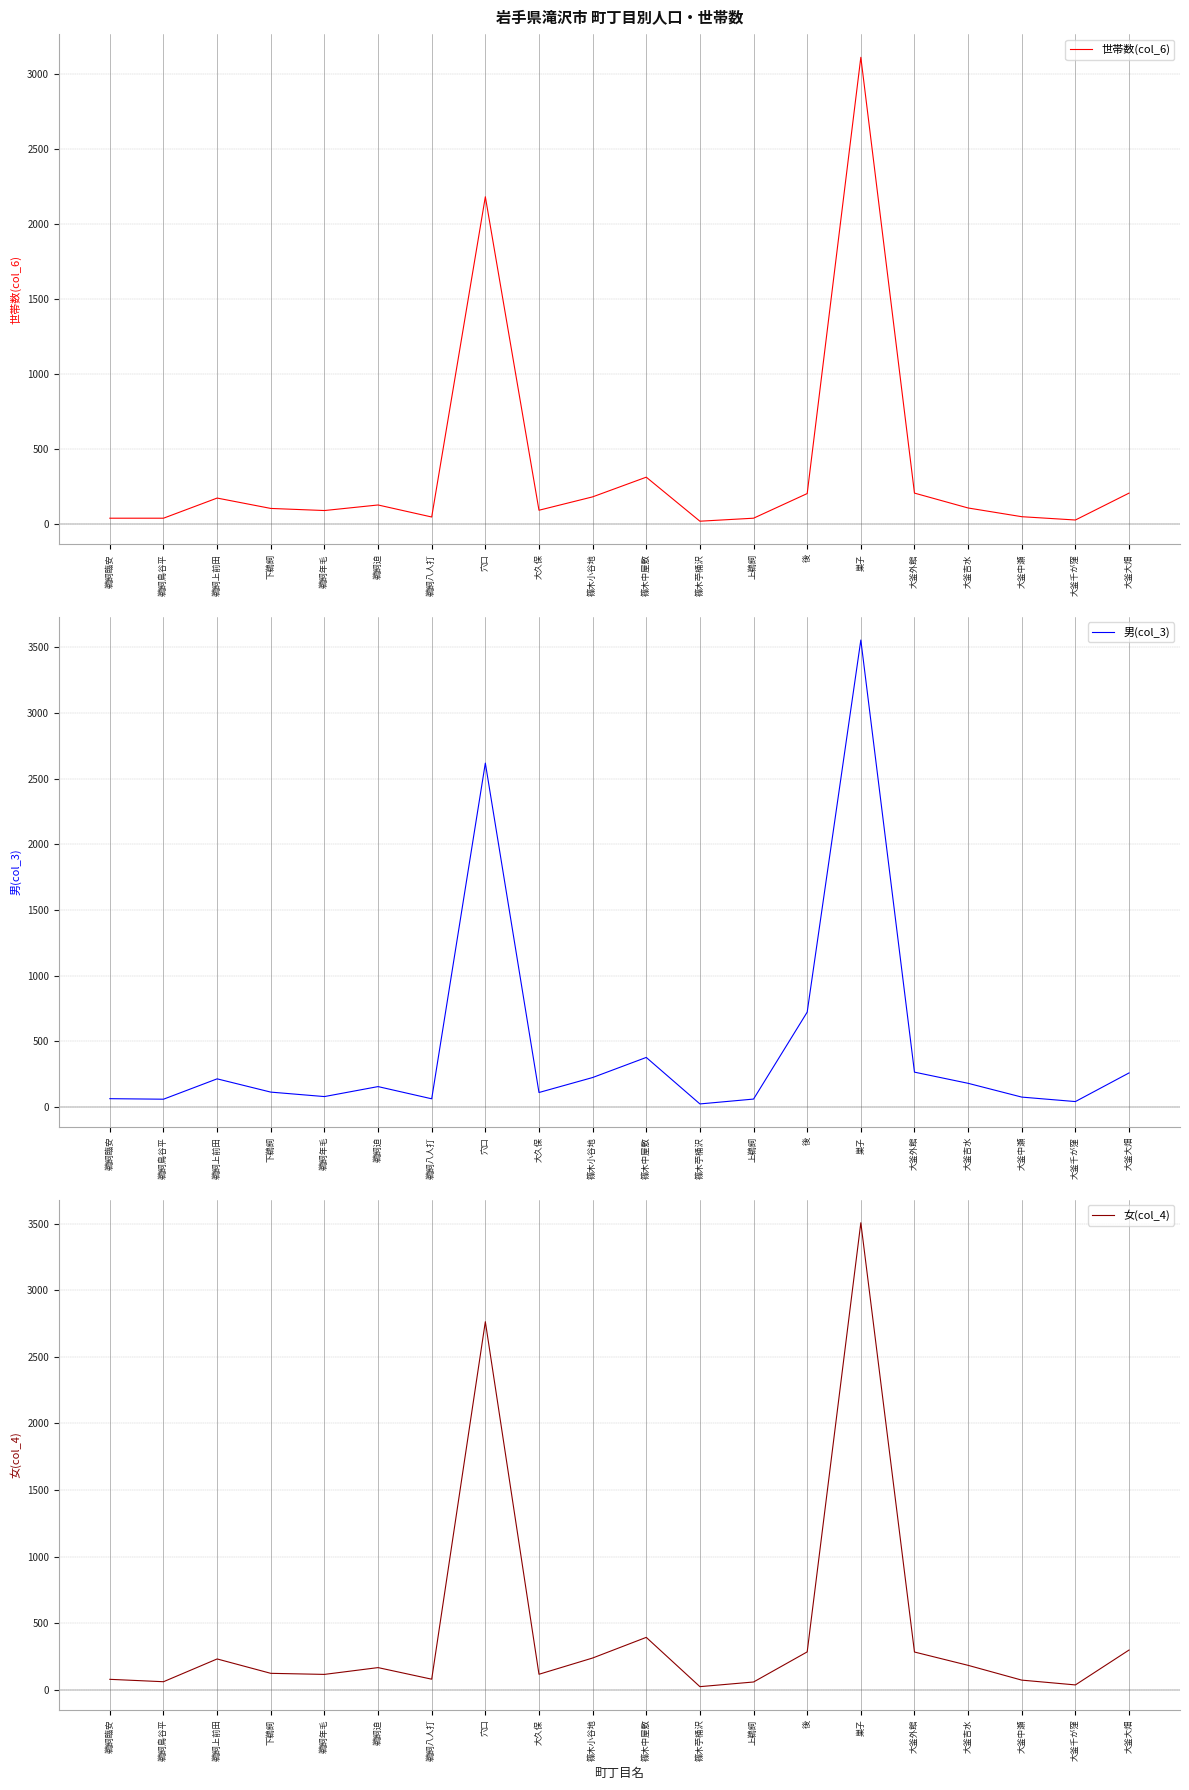

Does the chart have visible grid lines?

Yes